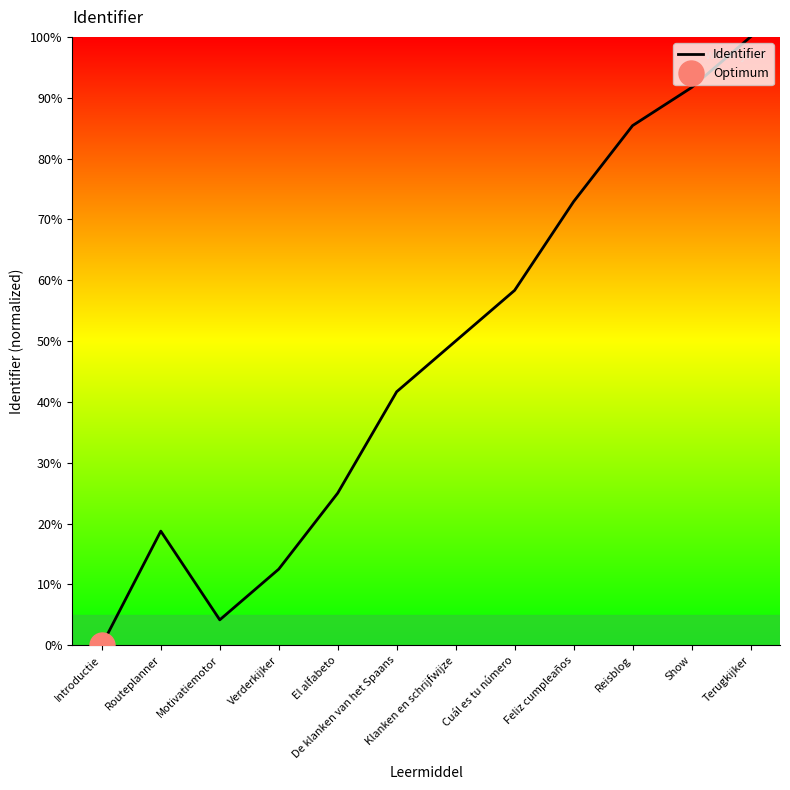

What is the sum of the values at Motivatiemotor and Show?

95.8